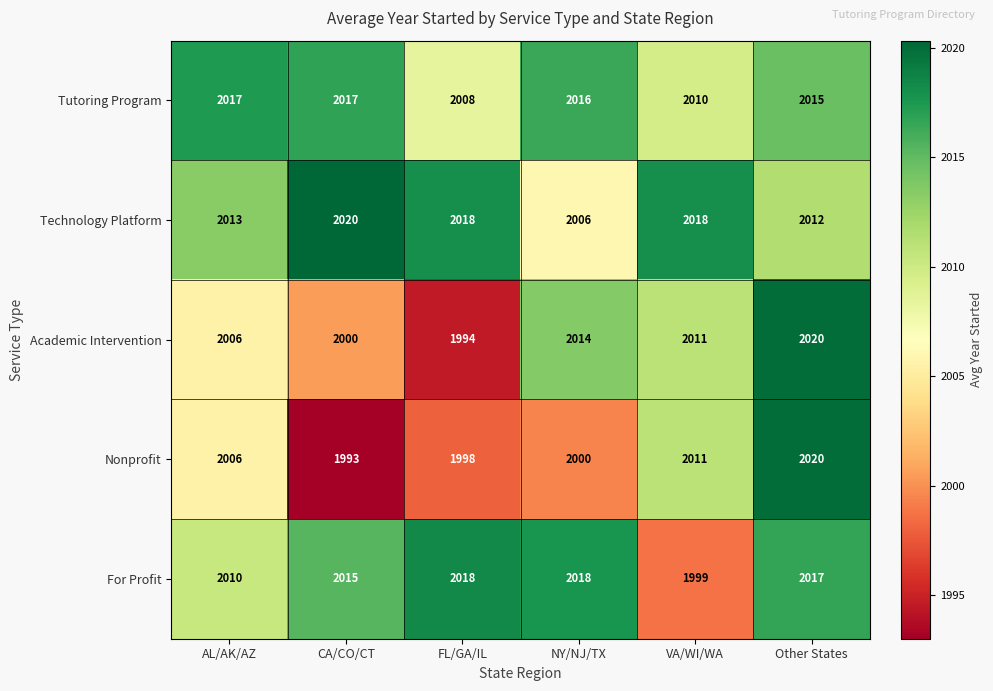

Where is Nonprofit nearest to the value 2006?

AL/AK/AZ